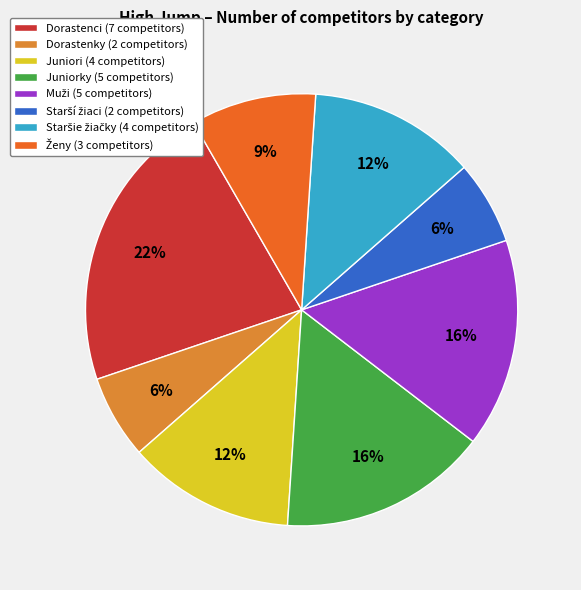

How many slices are in this pie chart?

8